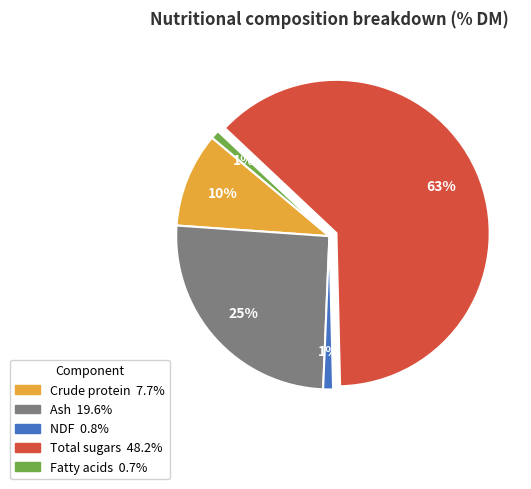

What percentage is the Ash slice, to the nearest percent?

25%